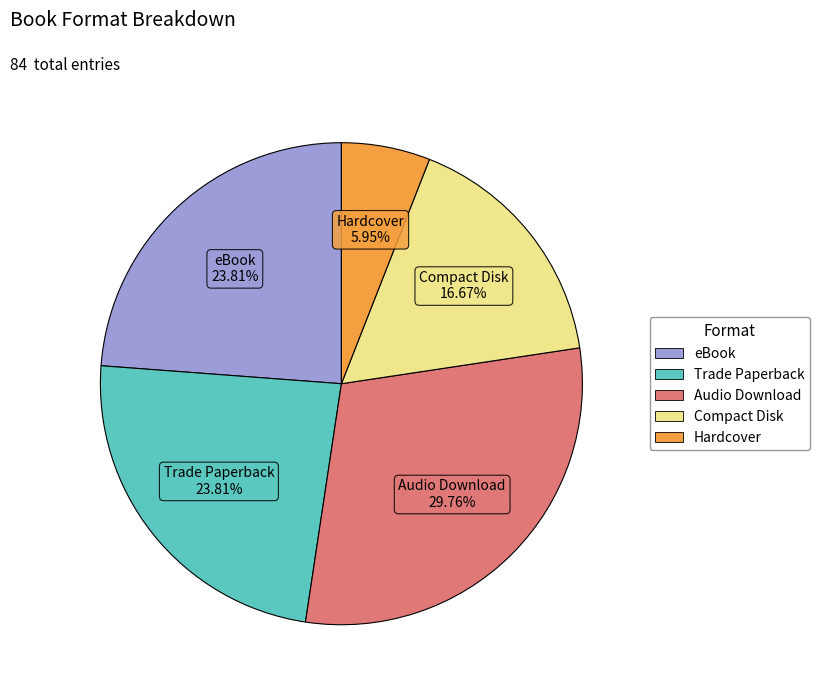

To the nearest percent, what is the combined percentage of eBook and Trade Paperback?

48%